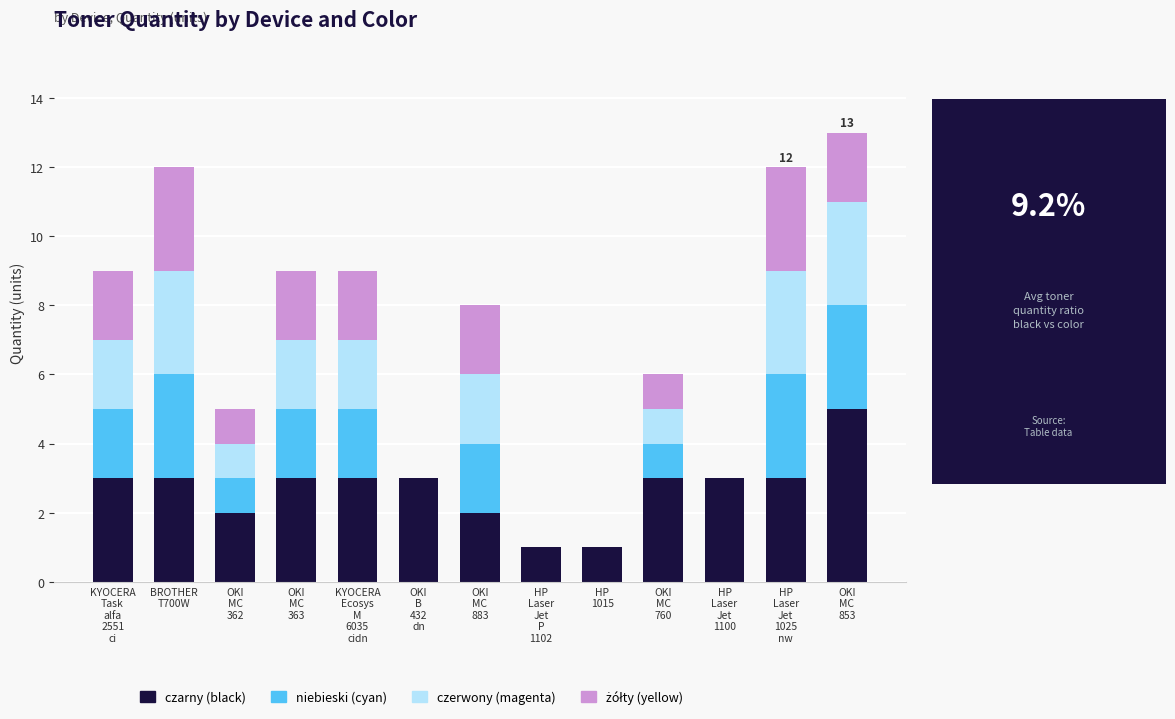

Are the bars grouped side by side (vs. stacked)?

No